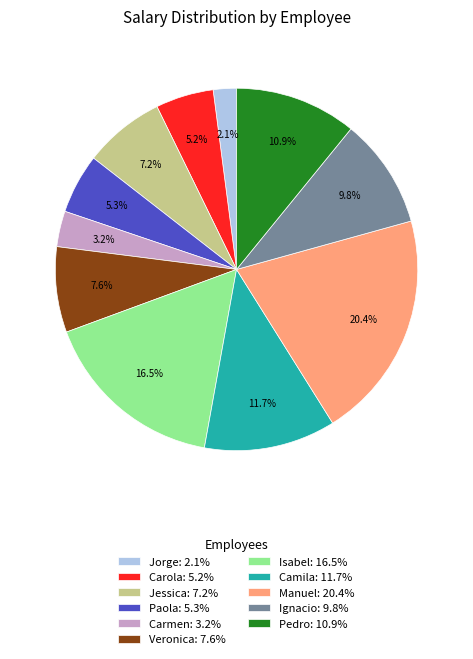

To the nearest percent, what percentage of the pie is Pedro?

11%